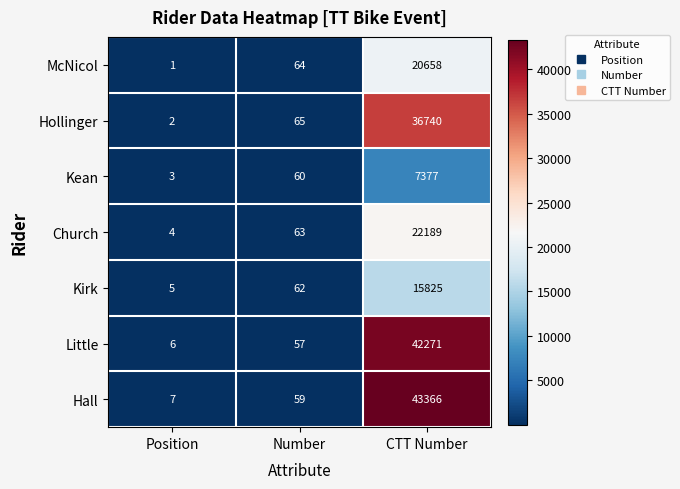

True or false: Hollinger has a value of 1 at Position.

False